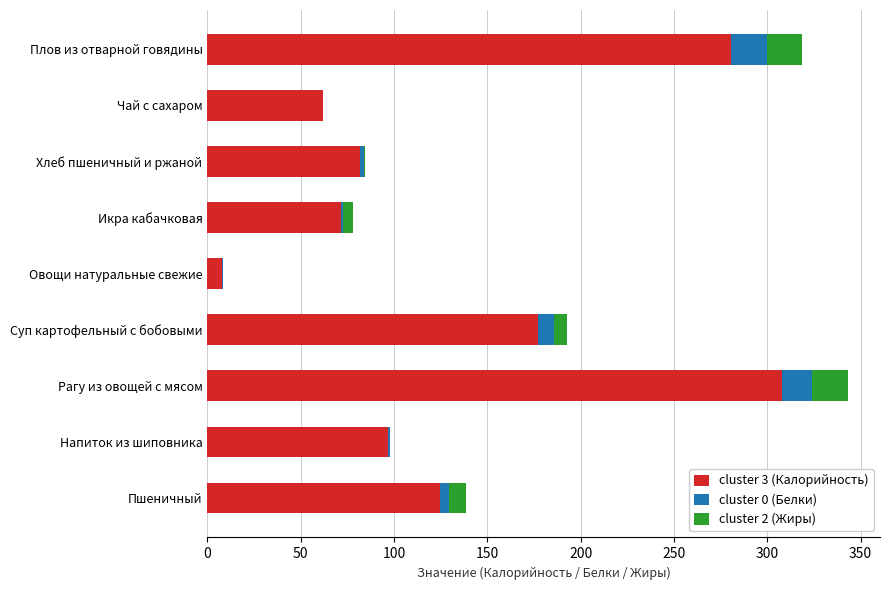

The cluster 3 (Калорийность) series shows 84.5 at Пшеничный. True or false?

False